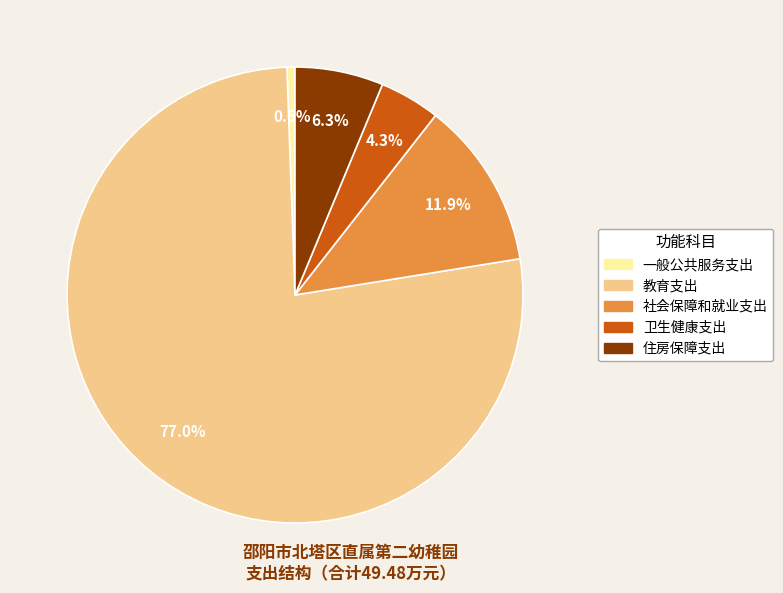

To the nearest percent, what percentage of the pie is 卫生健康支出?

4%